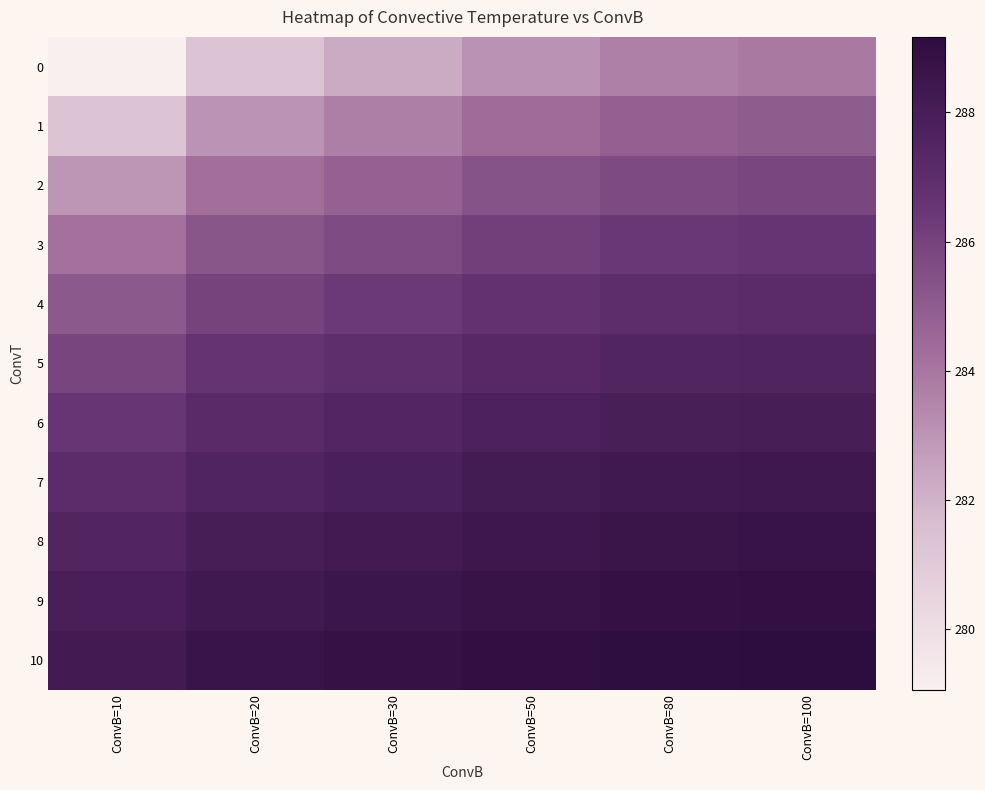

At how many categories does at least one series exceed 281?

6